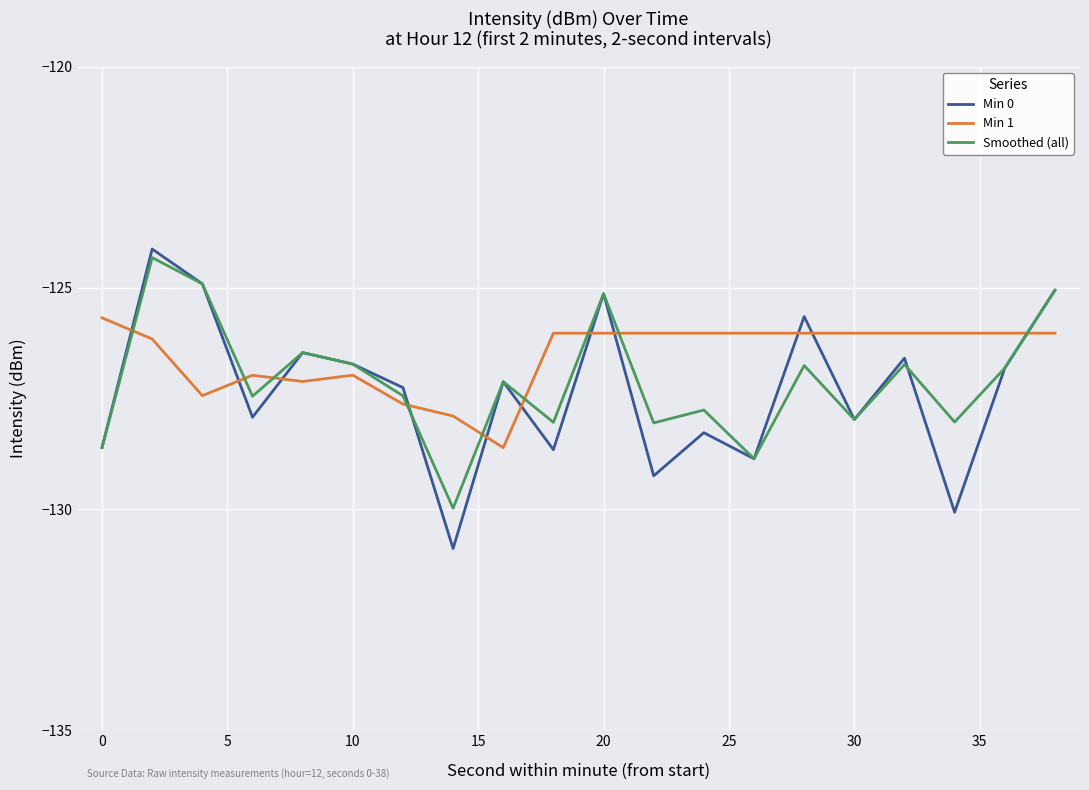

Which series has the largest range (max minus min)?

Min 0